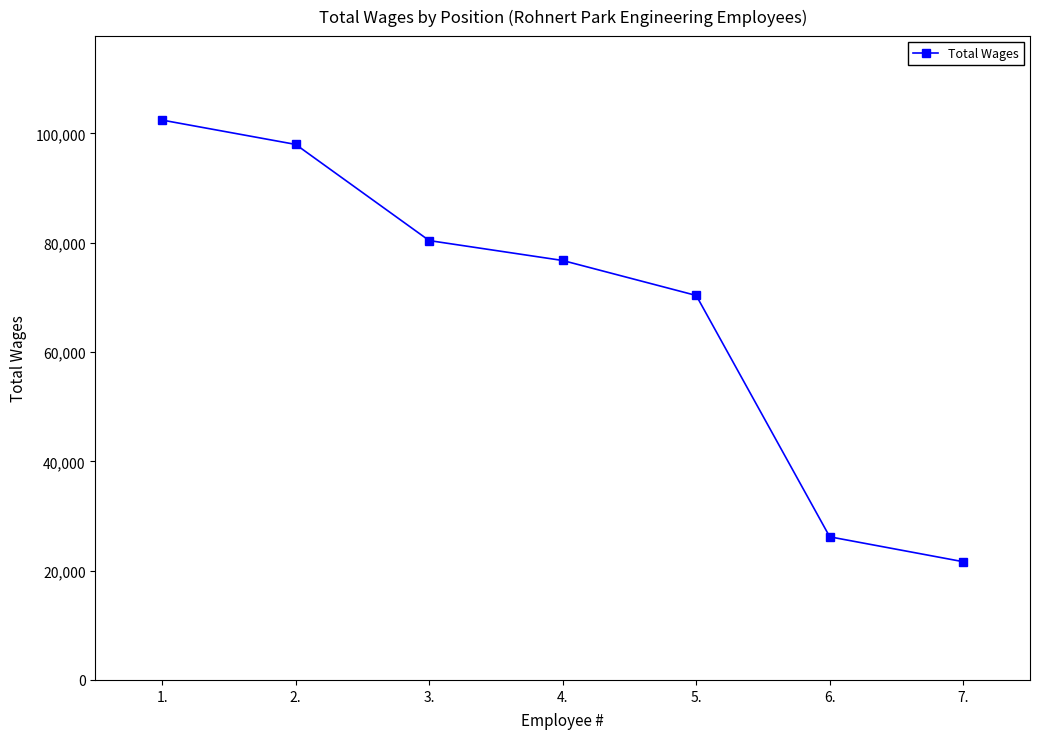

List the labels in order of value, smallest first.

7., 6., 5., 4., 3., 2., 1.